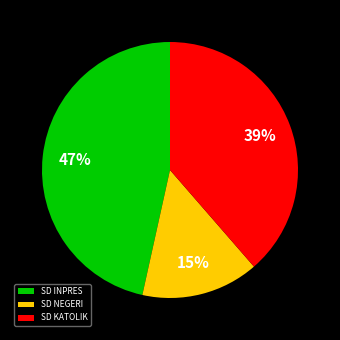

The SD KATOLIK slice represents 45% of the pie. True or false?

False